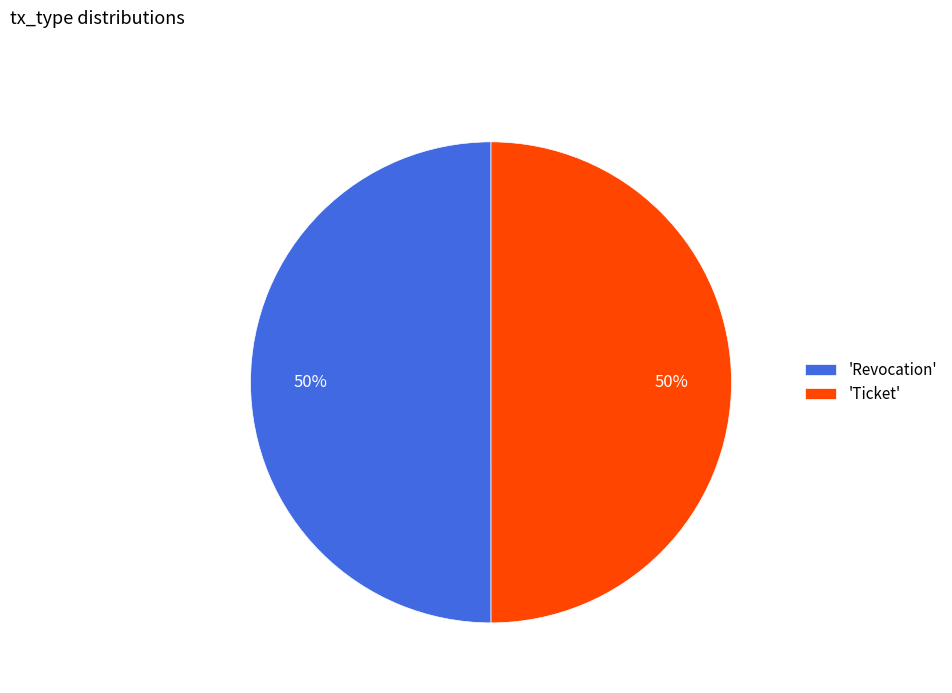

How many segments does this pie chart have?

2